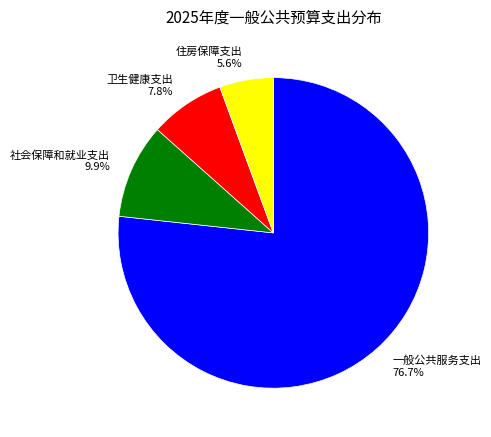

What percentage is the 住房保障支出 slice, to the nearest percent?

6%